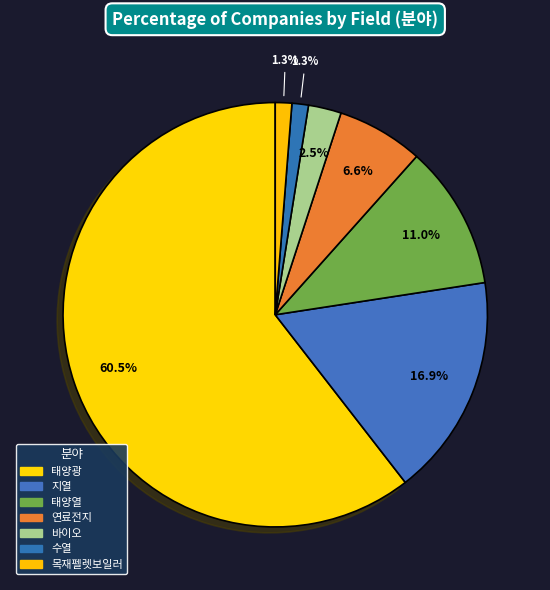

Do 지열 and 수열 together represent more than half of the pie?

No